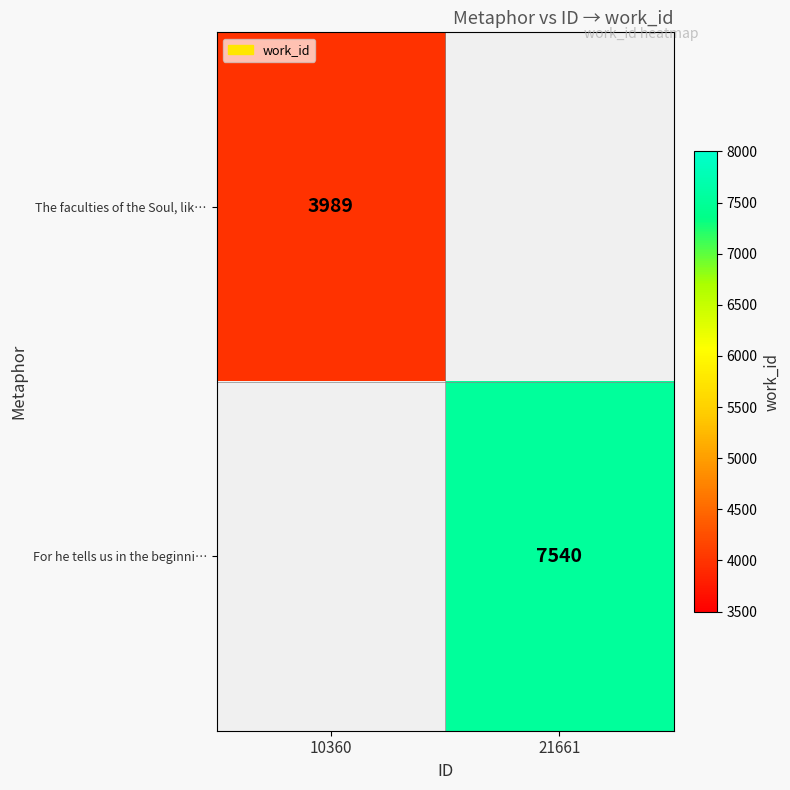

At which category does the chart reach its minimum across all series?

10360